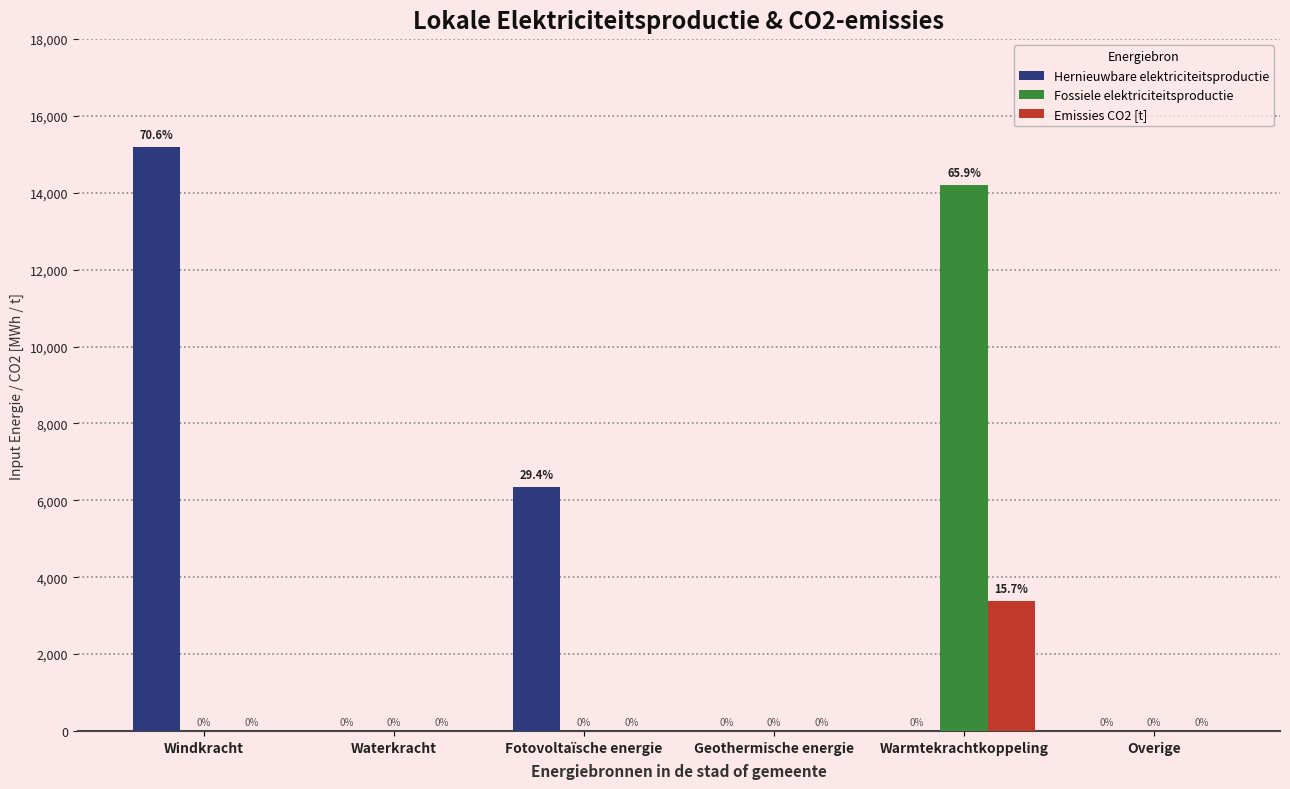

At which category does the chart reach its peak across all series?

Windkracht